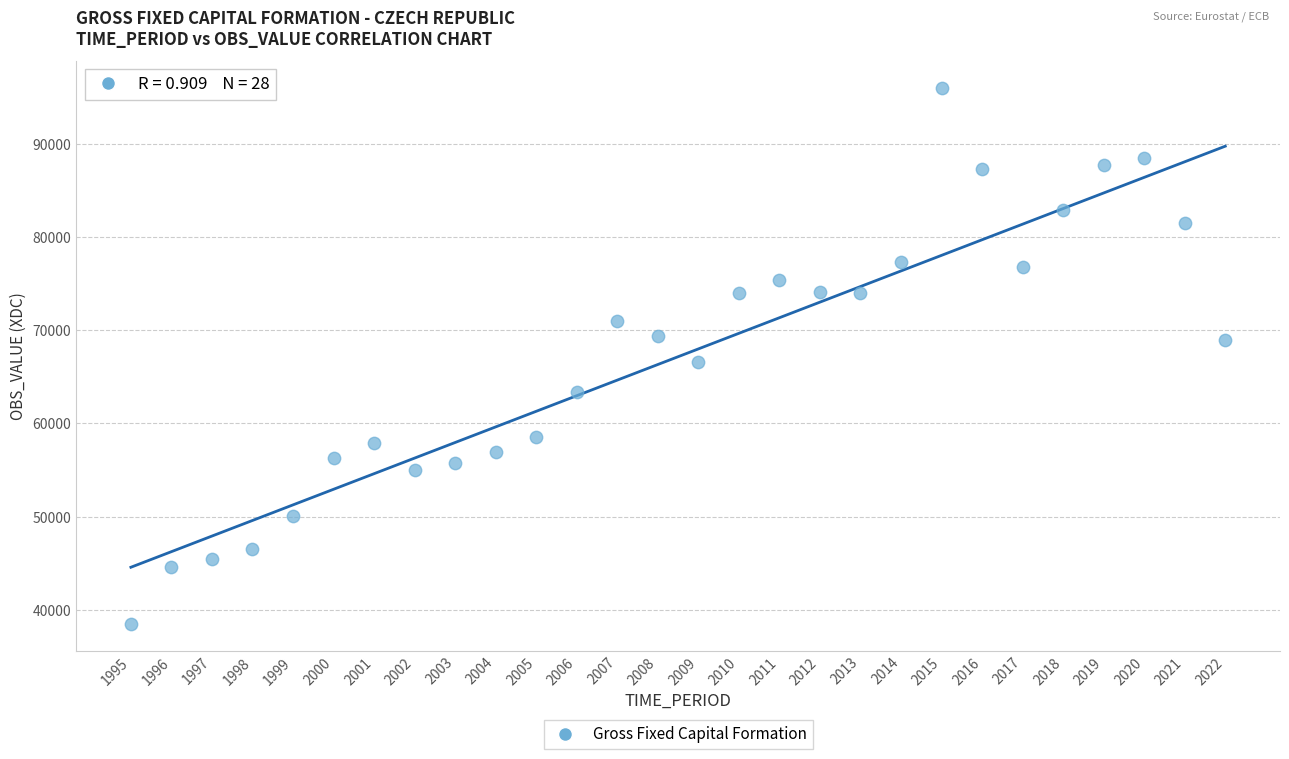

What Y value in the scatter plot is closest to 67255?

66554